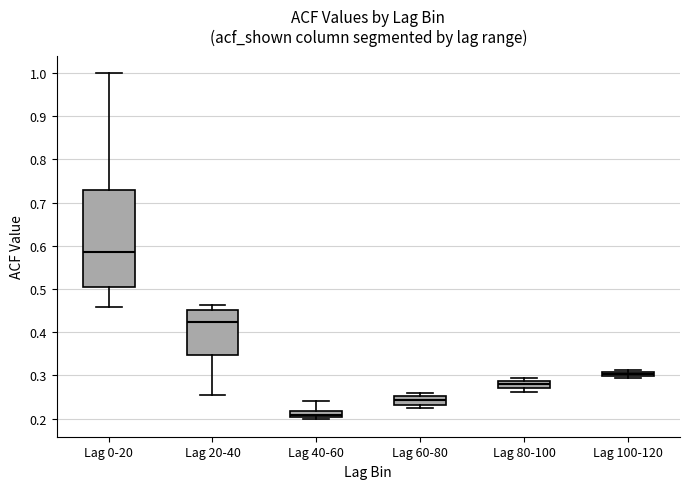

Which box is the tallest, from its lower edge to its upper edge?

Lag 0-20